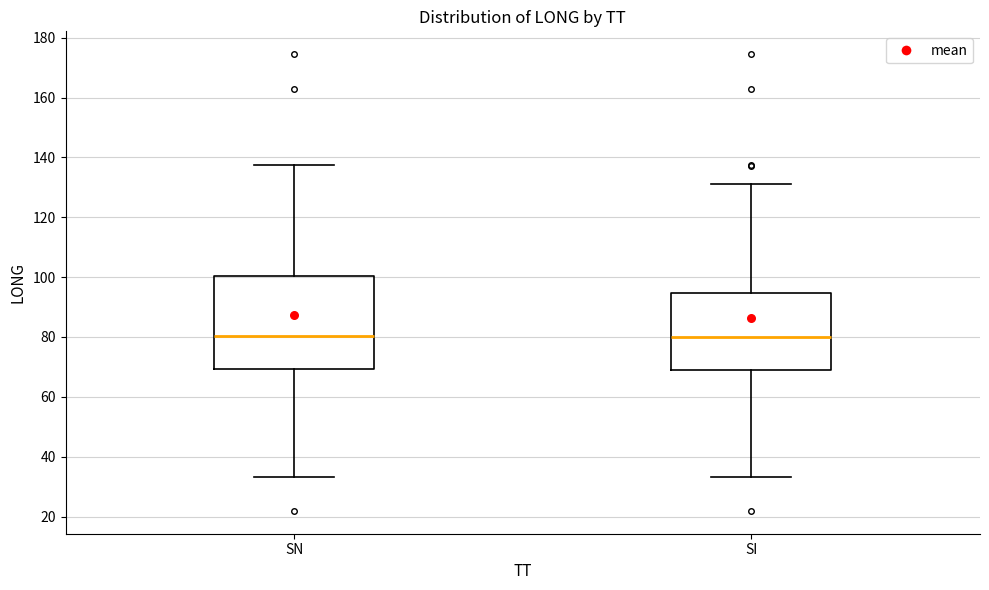

Reading left to right, read every box against the y-axis: the position of its median line, the range the box covers, and the ends of its whiskers. The values are not printed on the chart, so give them approximately, as read against the axis.

SN: median 80, box 70 to 100, whiskers 34 to 138
SI: median 80, box 70 to 94, whiskers 34 to 132